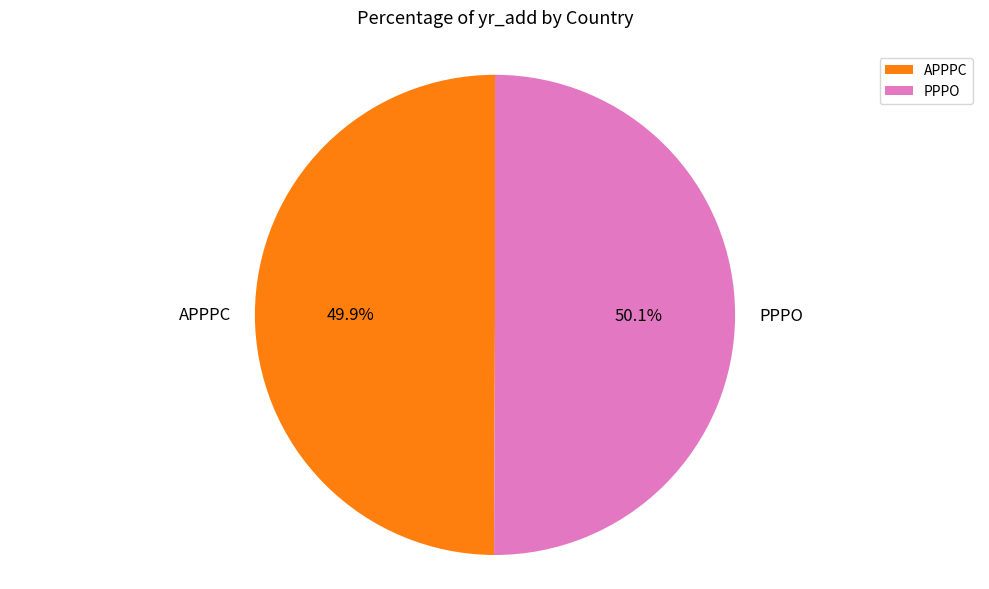

The APPPC slice represents 50% of the pie. True or false?

True